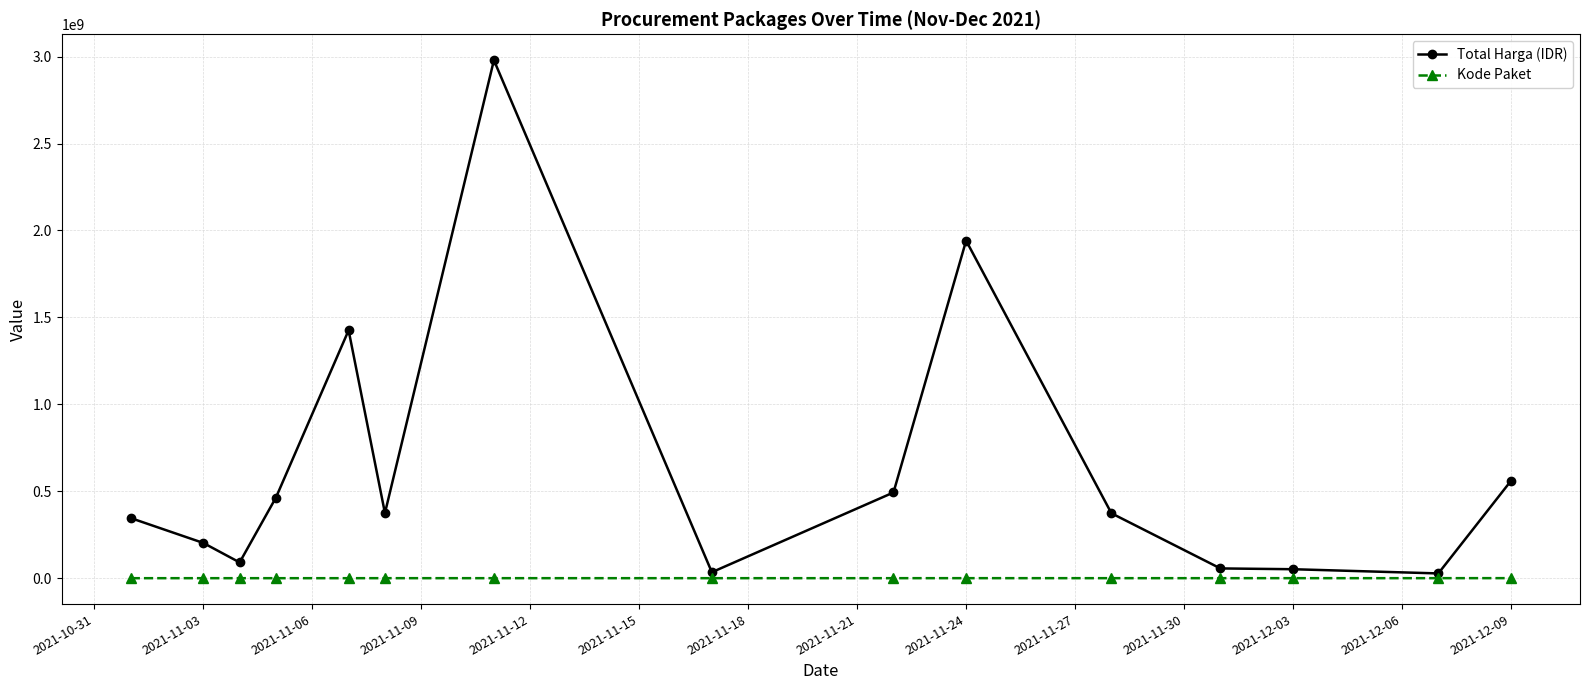

Which series has the largest total across all categories?

Total Harga (IDR)